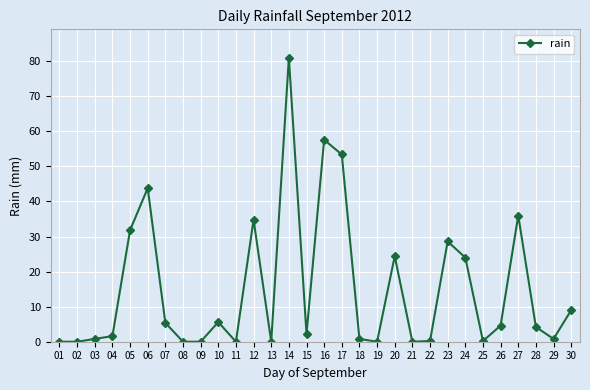

What is the change in value from 08 to 27?

+36.0